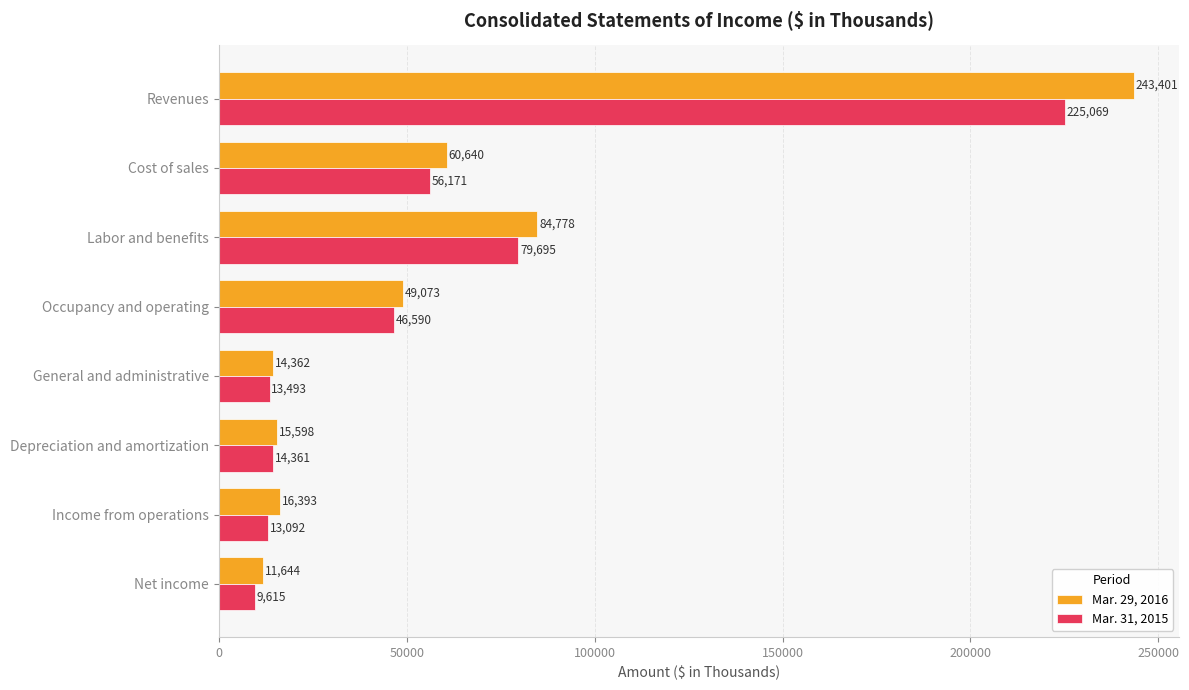

Which series has the widest spread of values?

Mar. 29, 2016